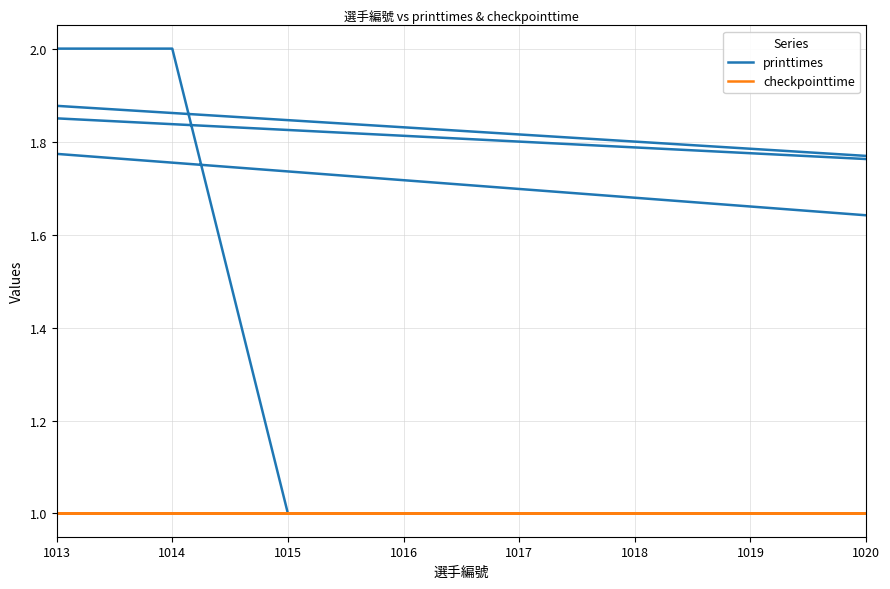

Count the printtimes values in the range 1 to 2.

40